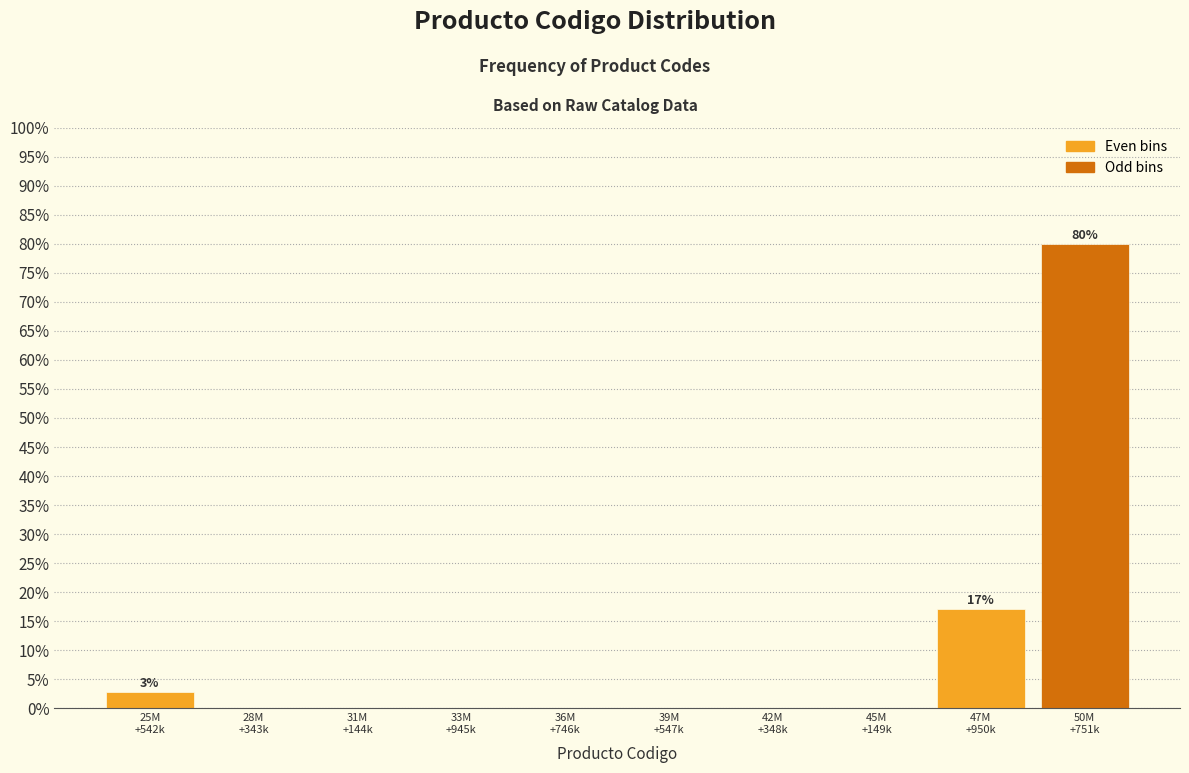

What is the maximum value shown in the chart?

80.0